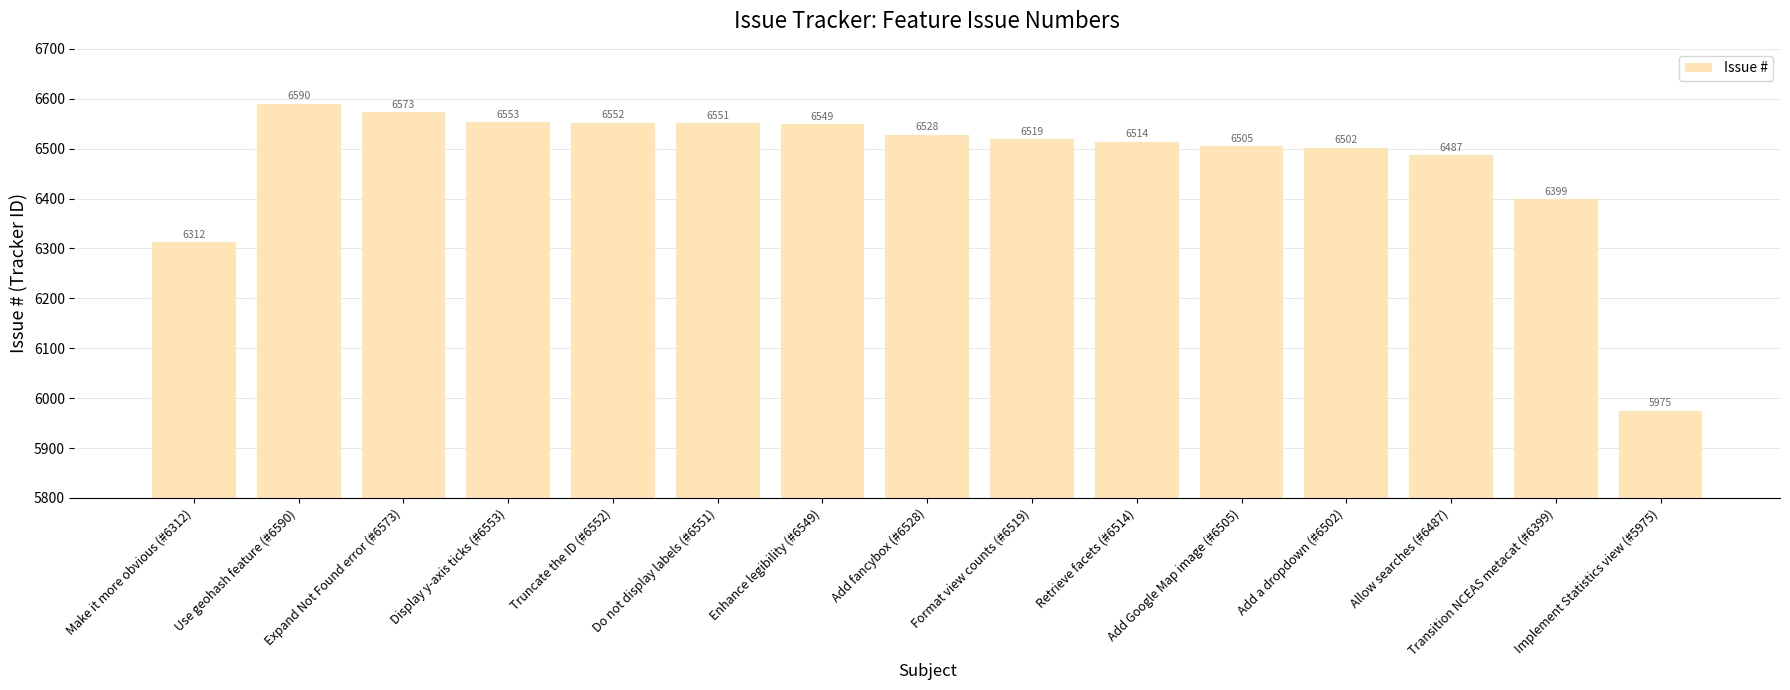

List the labels in order of value, largest first.

Use geohash feature (#6590), Expand Not Found error (#6573), Display y-axis ticks (#6553), Truncate the ID (#6552), Do not display labels (#6551), Enhance legibility (#6549), Add fancybox (#6528), Format view counts (#6519), Retrieve facets (#6514), Add Google Map image (#6505), Add a dropdown (#6502), Allow searches (#6487), Transition NCEAS metacat (#6399), Make it more obvious (#6312), Implement Statistics view (#5975)